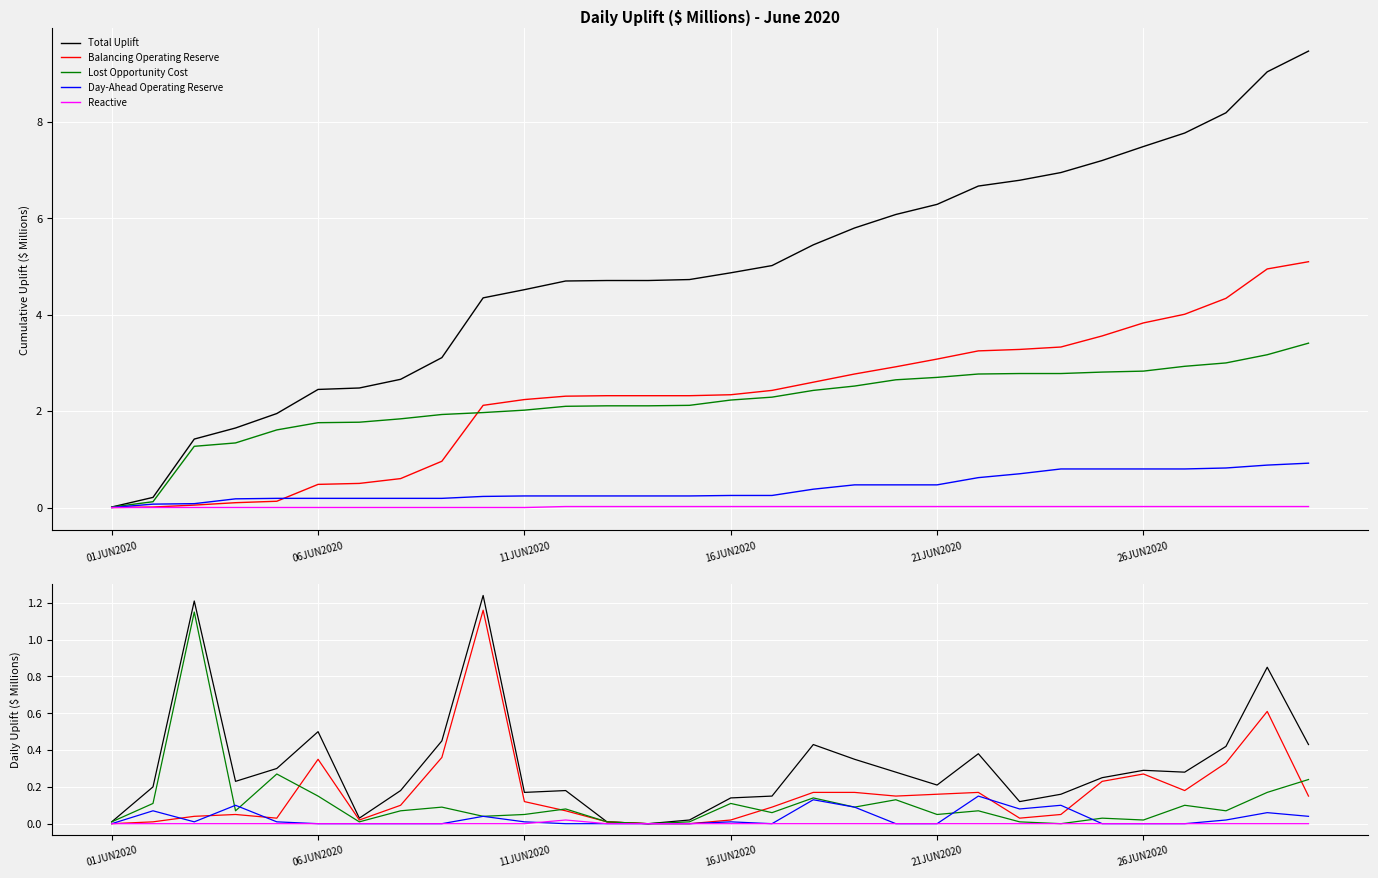

Rank the series by their maximum value, from lowest to highest.

Reactive, Day-Ahead Operating Reserve, Lost Opportunity Cost, Balancing Operating Reserve, Total Uplift